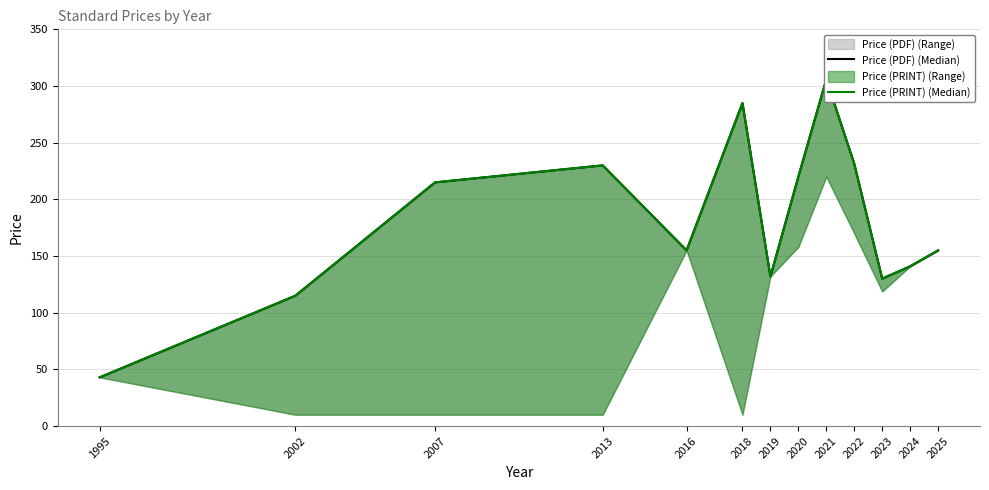

What is the value of the Price (PRINT) (Median) point at the 7th from the left?

132.0